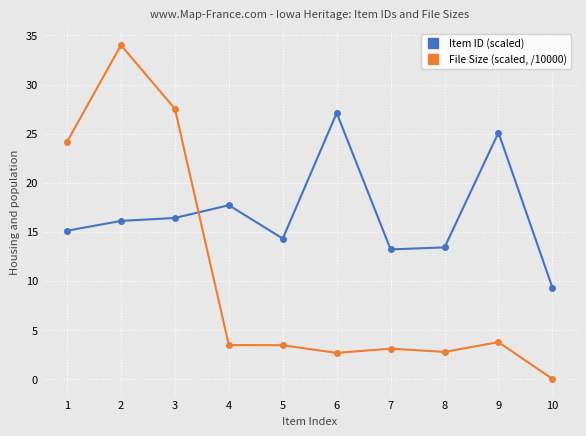

At how many categories does at least one series exceed 14?

7